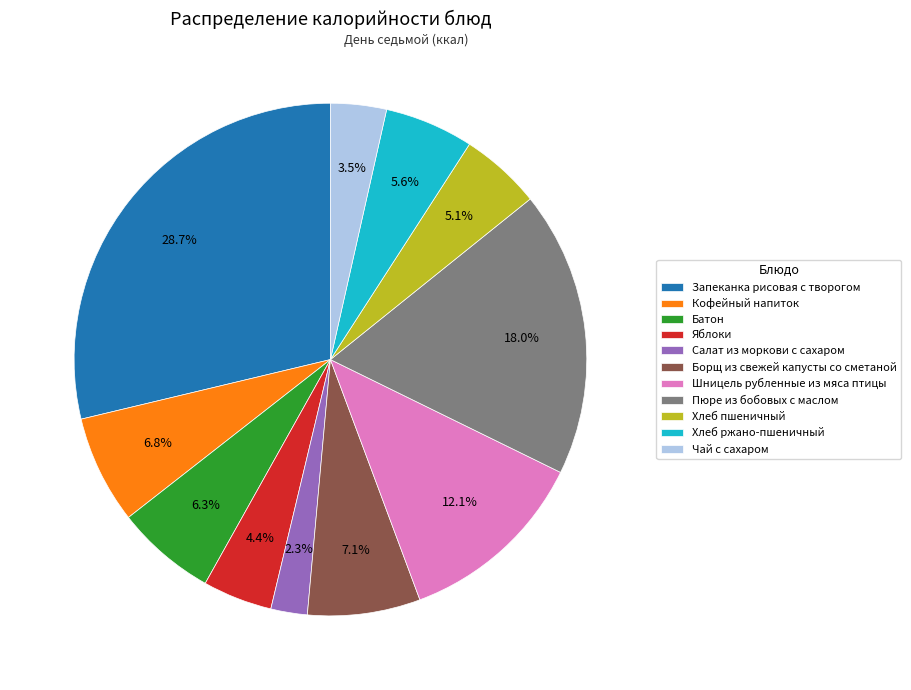

Is the sum of Шницель рубленные из мяса птицы and Батон greater than half?

No